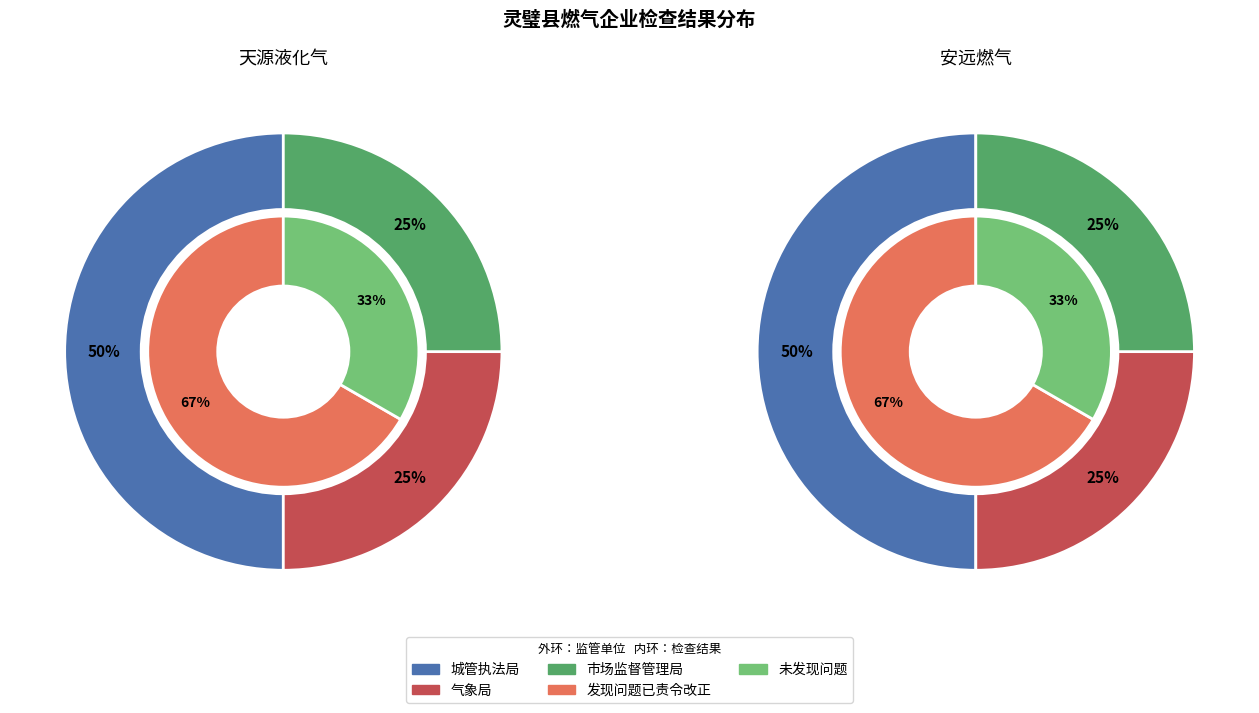

To the nearest percent, what is the combined percentage of 1 and 0?

100%